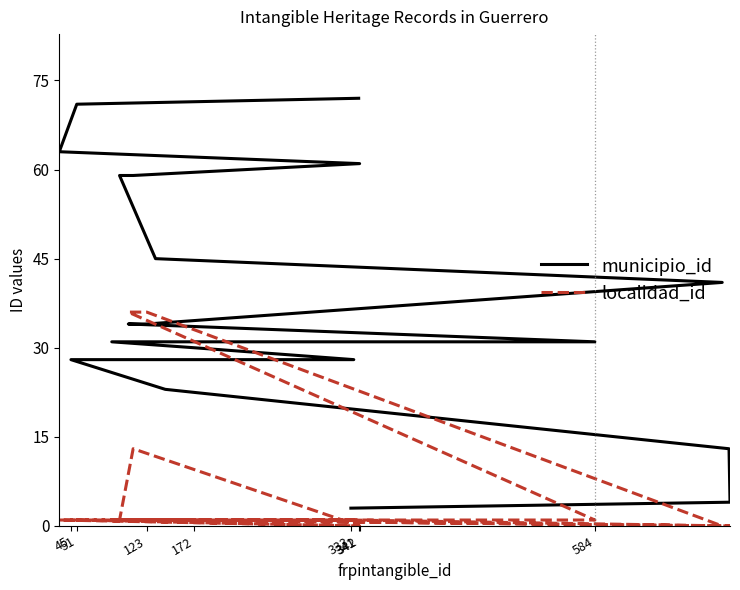

What is the difference between the highest and lowest values at 341?

72